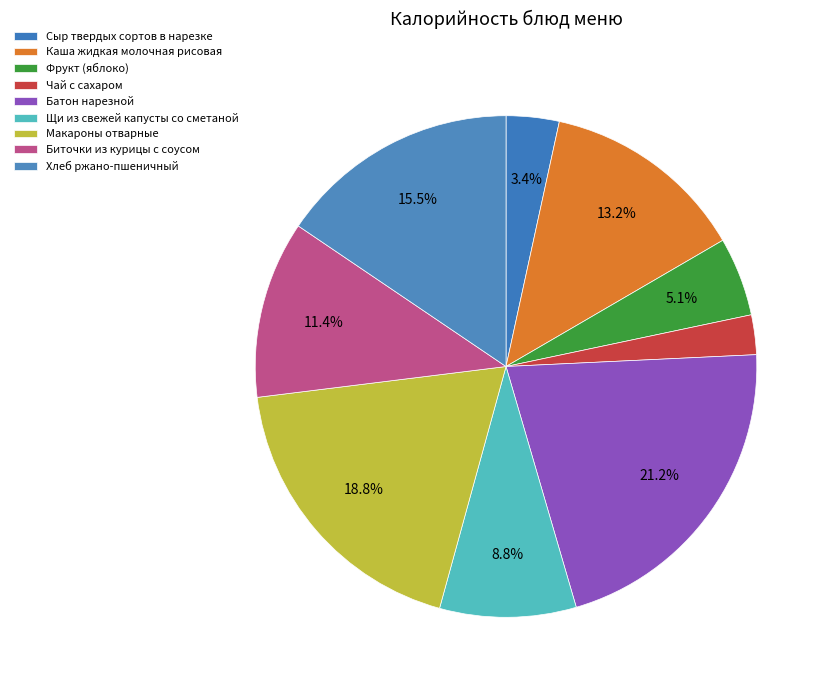

Rank the categories by value from lowest to highest.

Чай с сахаром, Сыр твердых сортов в нарезке, Фрукт (яблоко), Щи из свежей капусты со сметаной, Биточки из курицы с соусом, Каша жидкая молочная рисовая, Хлеб ржано-пшеничный, Макароны отварные, Батон нарезной